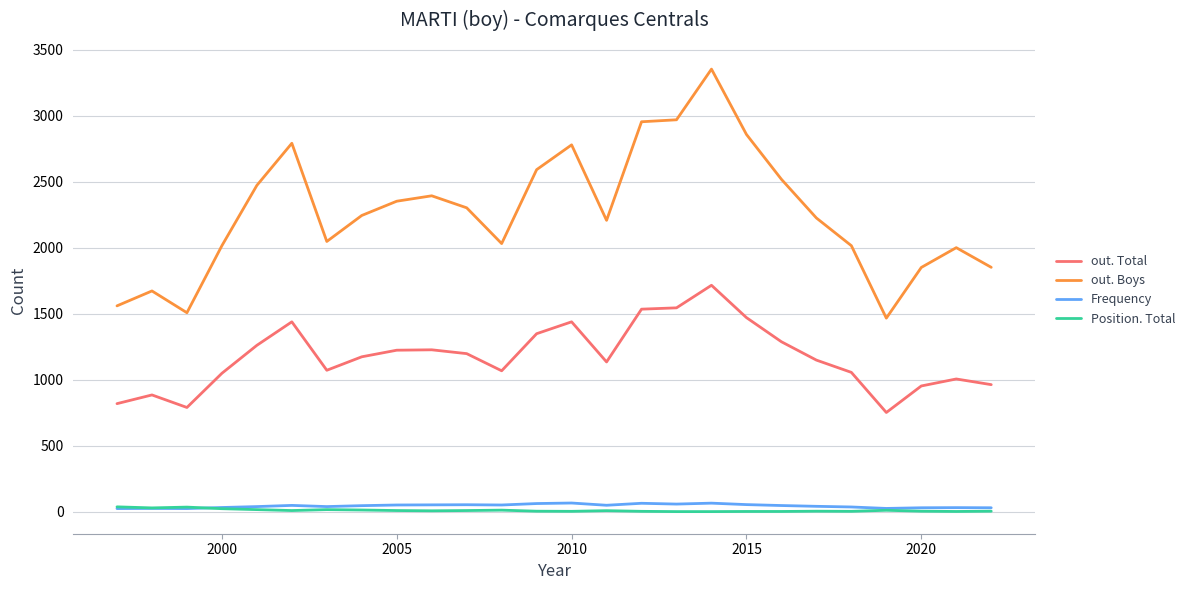

True or false: Position. Total and out. Total cross at least once.

False